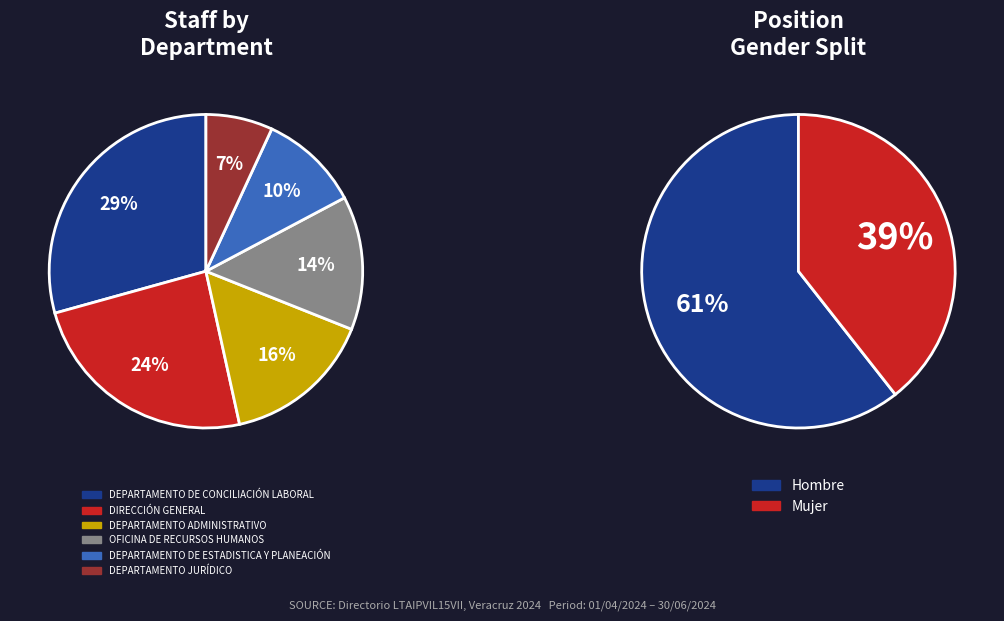

Which category has the biggest portion of the pie?

DEPARTAMENTO DE CONCILIACIÓN LABORAL